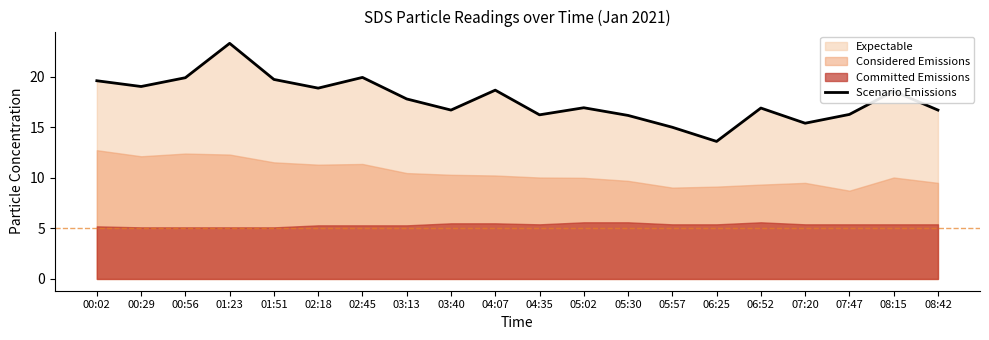

At which category does the chart reach its minimum across all series?

06:25